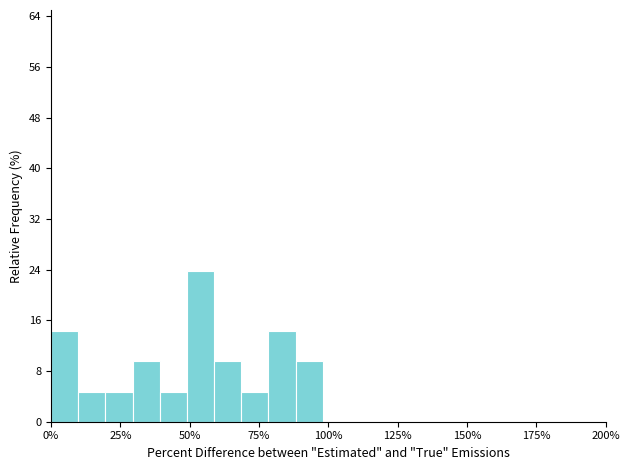

Read against the x-axis, roughly where is the centre of the tallest bar?

55